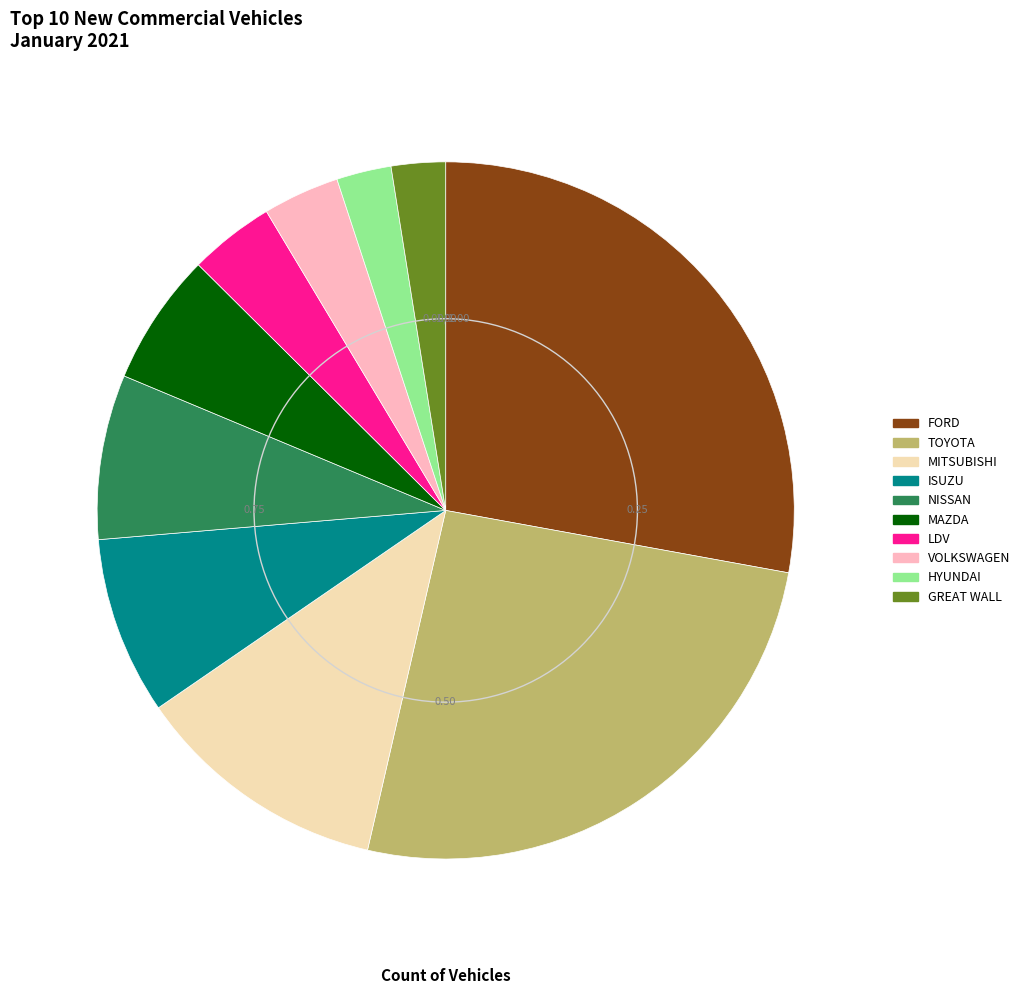

What is the ratio of the value at VOLKSWAGEN to the value at MITSUBISHI?

0.3